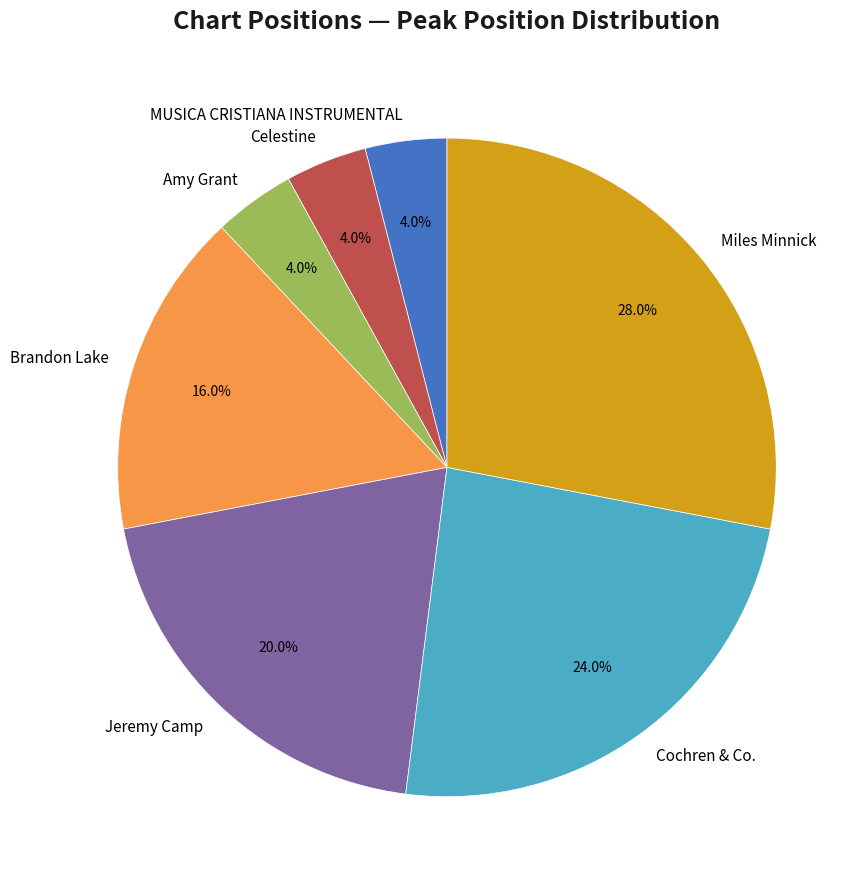

Approximately how many times larger is the value at Amy Grant compared to Celestine?

1.0